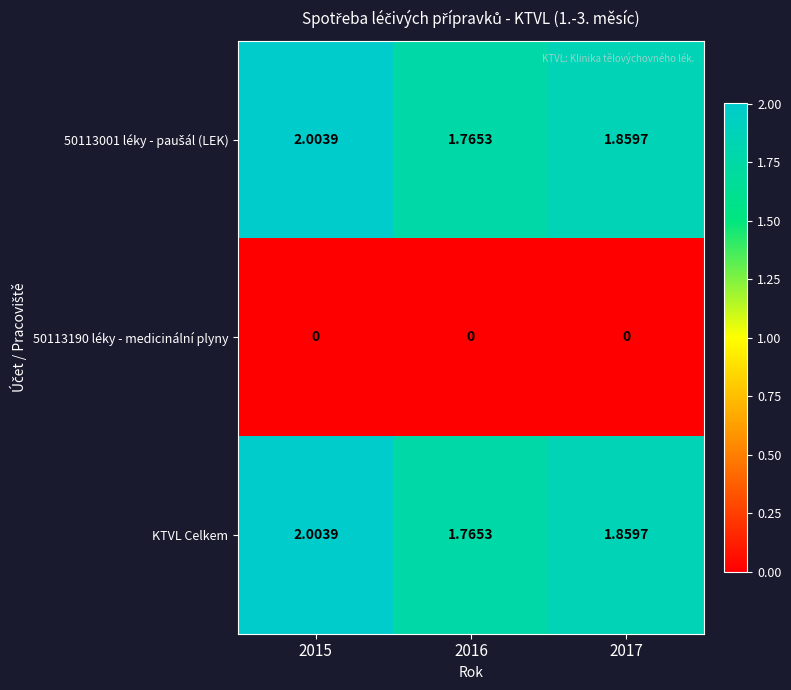

How many categories are shown in the chart?

3